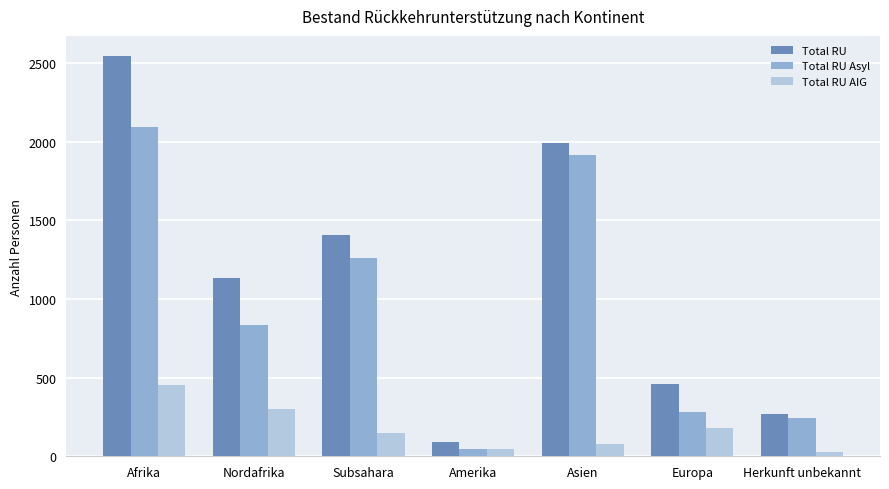

What is the approximate value of Total RU AIG at Amerika, to the nearest 5?

45